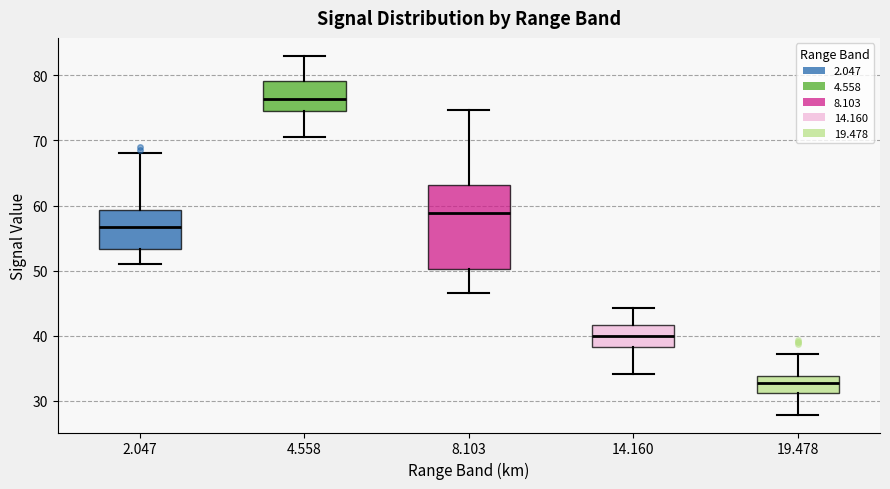

Which box's median line is the highest?

4.558